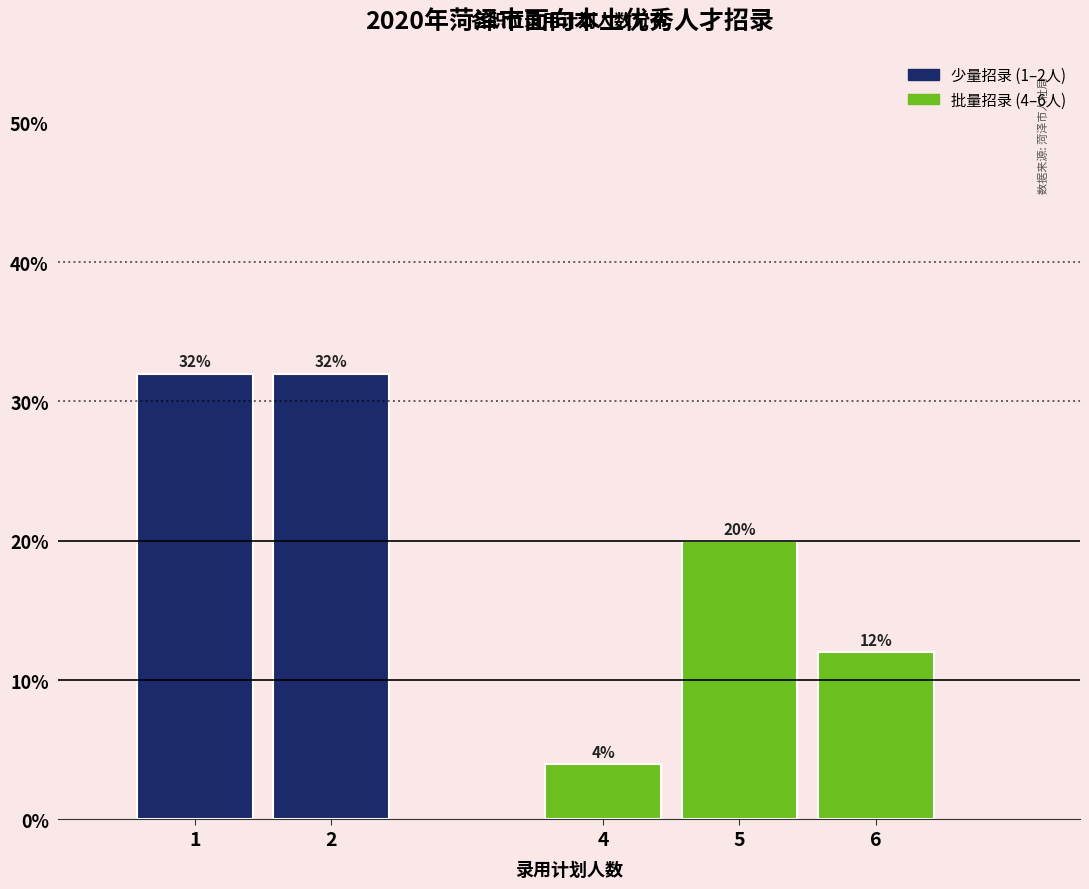

Reading left to right, transcribe all the data shown in this chart.

1=32	2=32	4=4	5=20	6=12